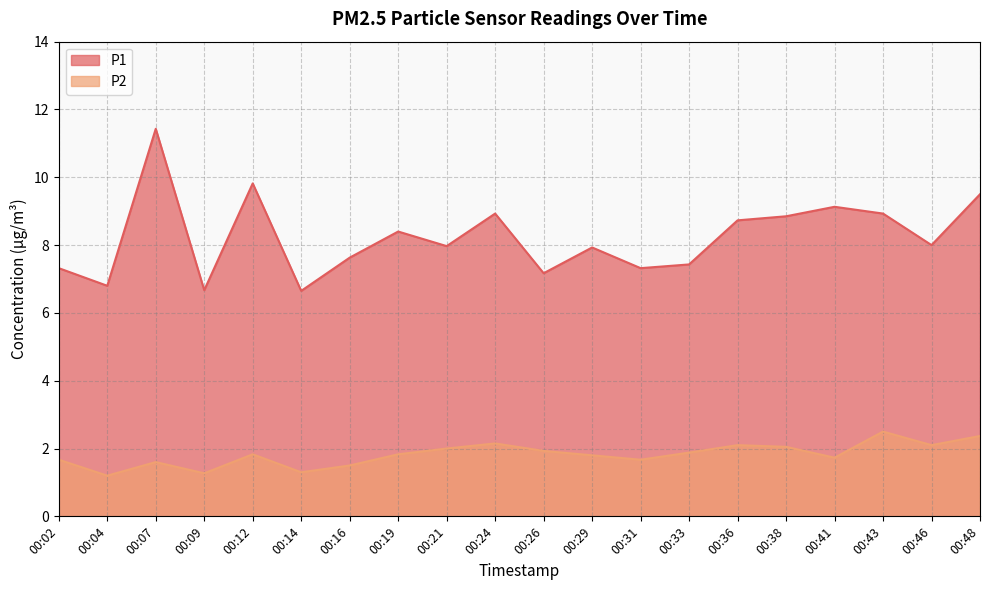

At how many categories does at least one series exceed 6?

20